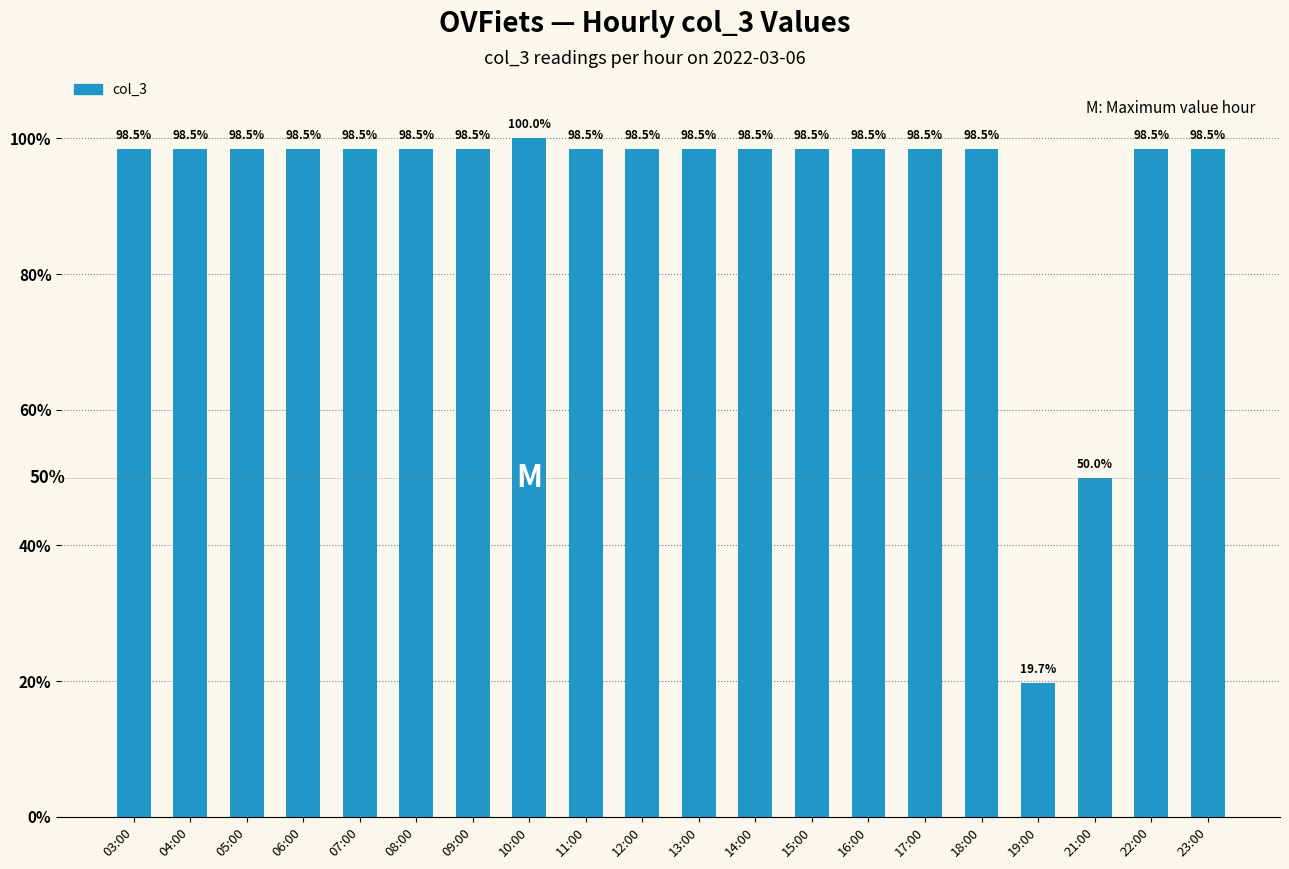

Does the chart contain any negative values?

No